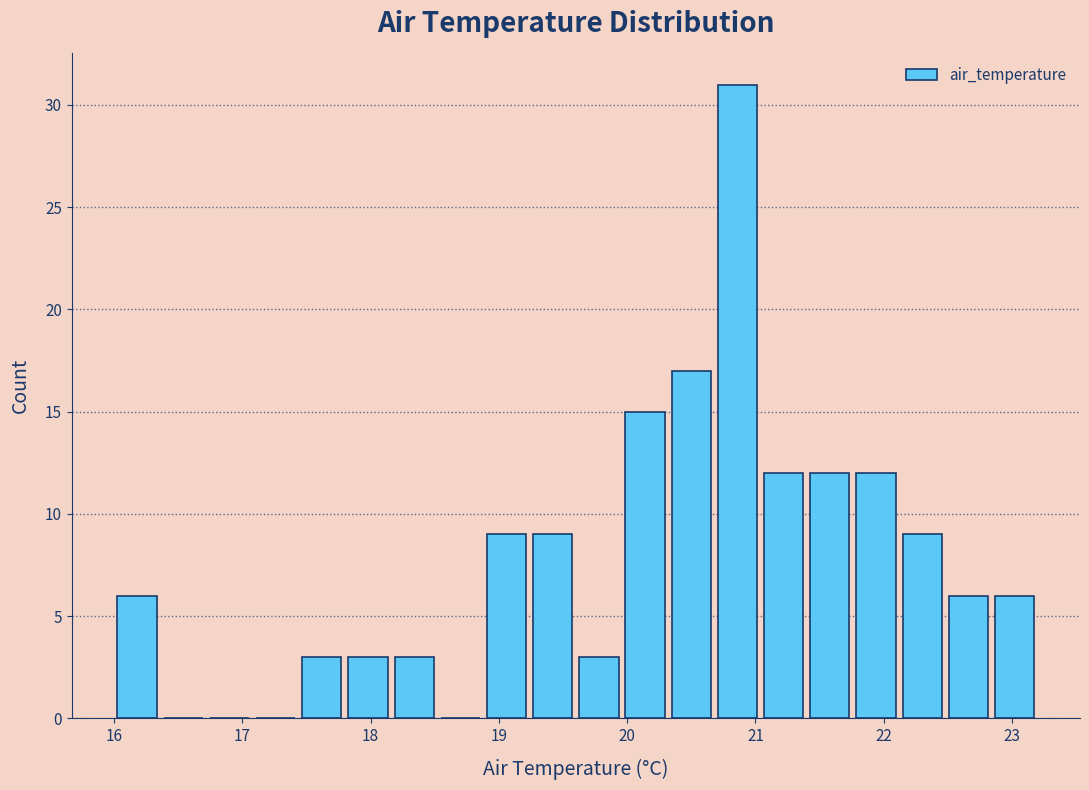

Read against the x-axis, roughly where is the centre of the tallest bar?

20.9